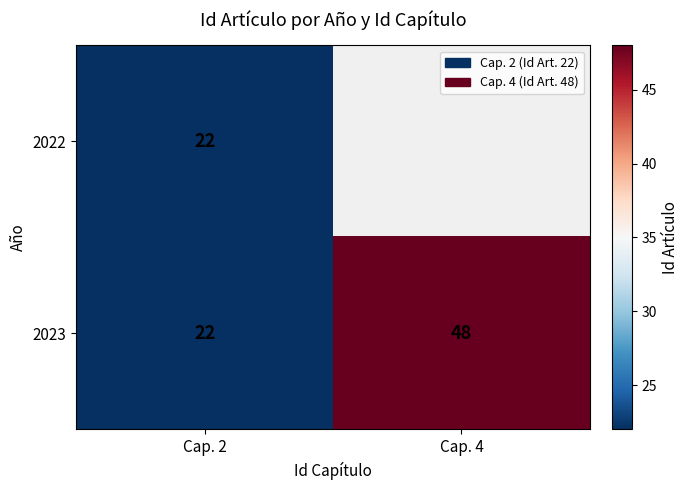

List the labels in order of 2023 value, largest first.

Cap. 4, Cap. 2